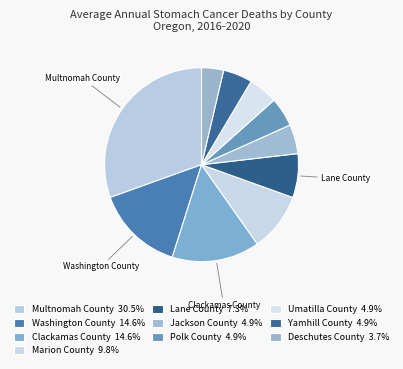

True or false: Marion County accounts for 18% of the total.

False